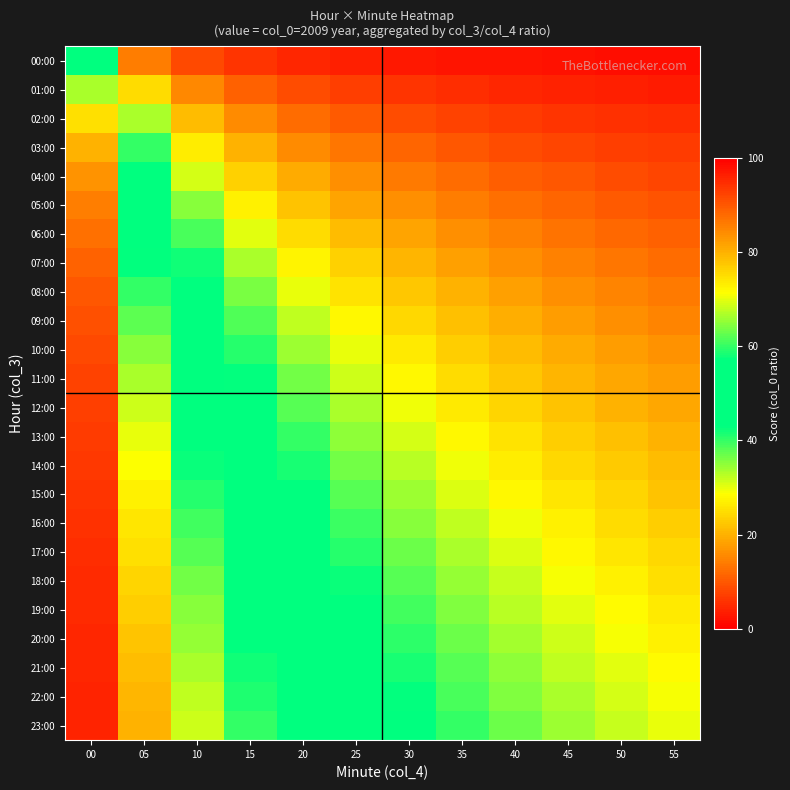

Reading left to right, transcribe all the data shown in this chart.

00:00: 00=50.0	05=85.7	10=91.7	15=94.1	20=95.5	25=96.3	30=96.9	35=97.3	40=97.6	45=97.9	50=98.1	55=98.2
01:00: 00=33.3	05=75.0	10=84.6	15=88.9	20=91.3	25=92.9	30=93.9	35=94.7	40=95.3	45=95.8	50=96.2	55=96.6
02:00: 00=25.0	05=66.7	10=78.6	15=84.2	20=87.5	25=89.7	30=91.2	35=92.3	40=93.2	45=93.9	50=94.4	55=94.9
03:00: 00=20.0	05=60.0	10=73.3	15=80.0	20=84.0	25=86.7	30=88.6	35=90.0	40=91.1	45=92.0	50=92.7	55=93.3
04:00: 00=16.7	05=54.5	10=68.8	15=76.2	20=80.8	25=83.9	30=86.1	35=87.8	40=89.1	45=90.2	50=91.1	55=91.8
05:00: 00=14.3	05=50.0	10=64.7	15=72.7	20=77.8	25=81.2	30=83.8	35=85.7	40=87.2	45=88.5	50=89.5	55=90.3
06:00: 00=12.5	05=46.2	10=61.1	15=69.6	20=75.0	25=78.8	30=81.6	35=83.7	40=85.4	45=86.8	50=87.9	55=88.9
07:00: 00=11.1	05=42.9	10=57.9	15=66.7	20=72.4	25=76.5	30=79.5	35=81.8	40=83.7	45=85.2	50=86.4	55=87.5
08:00: 00=10.0	05=40.0	10=55.0	15=64.0	20=70.0	25=74.3	30=77.5	35=80.0	40=82.0	45=83.6	50=85.0	55=86.2
09:00: 00=9.1	05=37.5	10=52.4	15=61.5	20=67.7	25=72.2	30=75.6	35=78.3	40=80.4	45=82.1	50=83.6	55=84.8
10:00: 00=8.3	05=35.3	10=50.0	15=59.3	20=65.6	25=70.3	30=73.8	35=76.6	40=78.8	45=80.7	50=82.3	55=83.6
11:00: 00=7.7	05=33.3	10=47.8	15=57.1	20=63.6	25=68.4	30=72.1	35=75.0	40=77.4	45=79.3	50=81.0	55=82.4
12:00: 00=7.1	05=31.6	10=45.8	15=55.2	20=61.8	25=66.7	30=70.5	35=73.5	40=75.9	45=78.0	50=79.7	55=81.2
13:00: 00=6.7	05=30.0	10=44.0	15=53.3	20=60.0	25=65.0	30=68.9	35=72.0	40=74.5	45=76.7	50=78.5	55=80.0
14:00: 00=6.2	05=28.6	10=42.3	15=51.6	20=58.3	25=63.4	30=67.4	35=70.6	40=73.2	45=75.4	50=77.3	55=78.9
15:00: 00=5.9	05=27.3	10=40.7	15=50.0	20=56.8	25=61.9	30=66.0	35=69.2	40=71.9	45=74.2	50=76.1	55=77.8
16:00: 00=5.6	05=26.1	10=39.3	15=48.5	20=55.3	25=60.5	30=64.6	35=67.9	40=70.7	45=73.0	50=75.0	55=76.7
17:00: 00=5.3	05=25.0	10=37.9	15=47.1	20=53.8	25=59.1	30=63.3	35=66.7	40=69.5	45=71.9	50=73.9	55=75.7
18:00: 00=5.0	05=24.0	10=36.7	15=45.7	20=52.5	25=57.8	30=62.0	35=65.5	40=68.3	45=70.8	50=72.9	55=74.7
19:00: 00=4.8	05=23.1	10=35.5	15=44.4	20=51.2	25=56.5	30=60.8	35=64.3	40=67.2	45=69.7	50=71.8	55=73.7
20:00: 00=4.5	05=22.2	10=34.4	15=43.2	20=50.0	25=55.3	30=59.6	35=63.2	40=66.1	45=68.7	50=70.8	55=72.7
21:00: 00=4.3	05=21.4	10=33.3	15=42.1	20=48.8	25=54.2	30=58.5	35=62.1	40=65.1	45=67.6	50=69.9	55=71.8
22:00: 00=4.2	05=20.7	10=32.4	15=41.0	20=47.7	25=53.1	30=57.4	35=61.0	40=64.1	45=66.7	50=68.9	55=70.9
23:00: 00=4.0	05=20.0	10=31.4	15=40.0	20=46.7	25=52.0	30=56.4	35=60.0	40=63.1	45=65.7	50=68.0	55=70.0